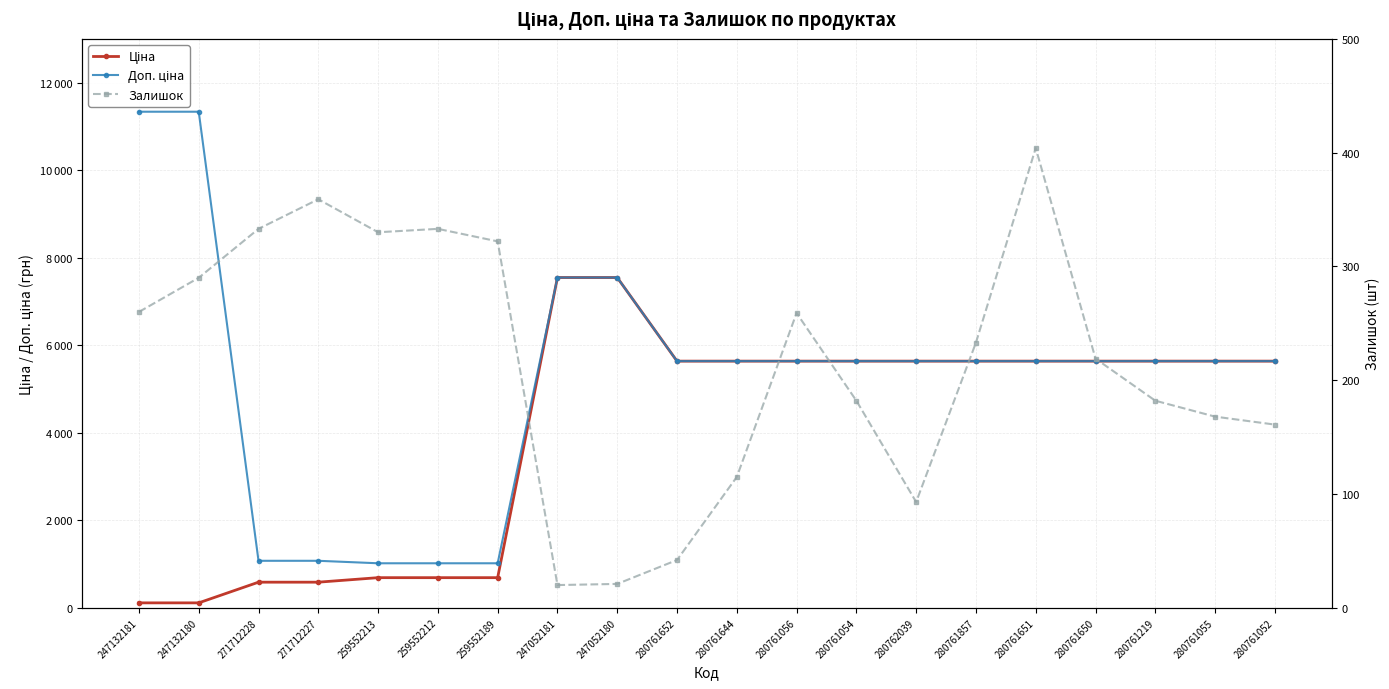

Which label corresponds to the largest value in the chart?

247132181